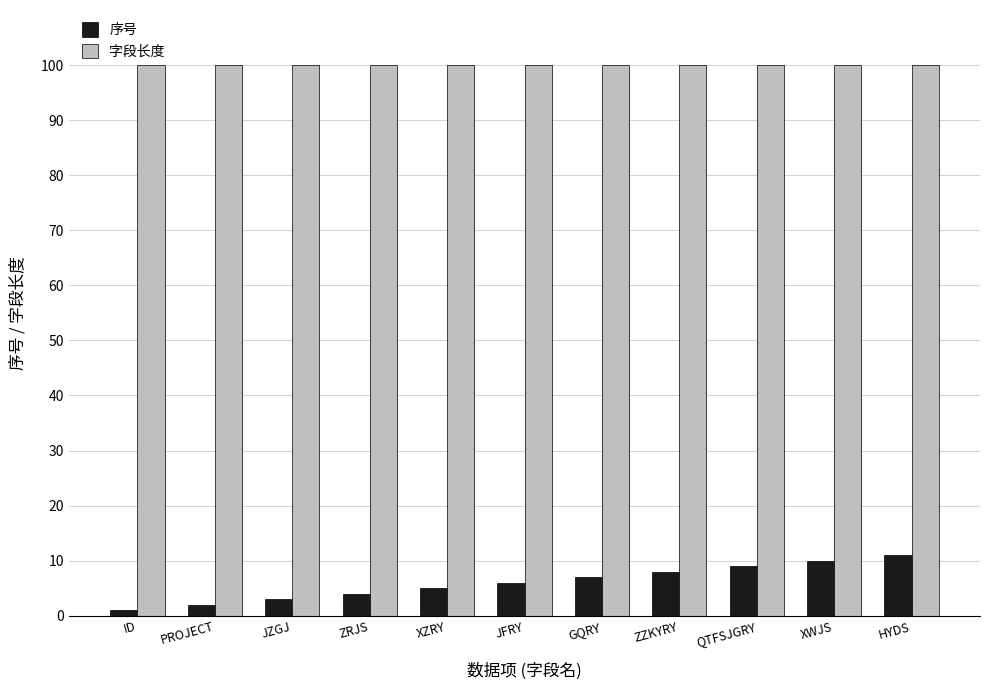

What is the approximate value of 字段长度 at XZRY?

100